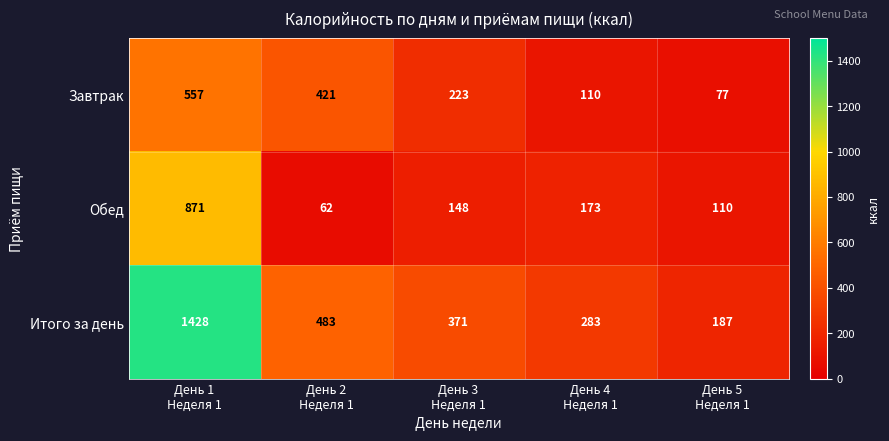

Reading left to right, list all the values displayed in this chart.

Завтрак: 557	421	223	110	77
Обед: 871	62	148	173	110
Итого за день: 1428	483	371	283	187